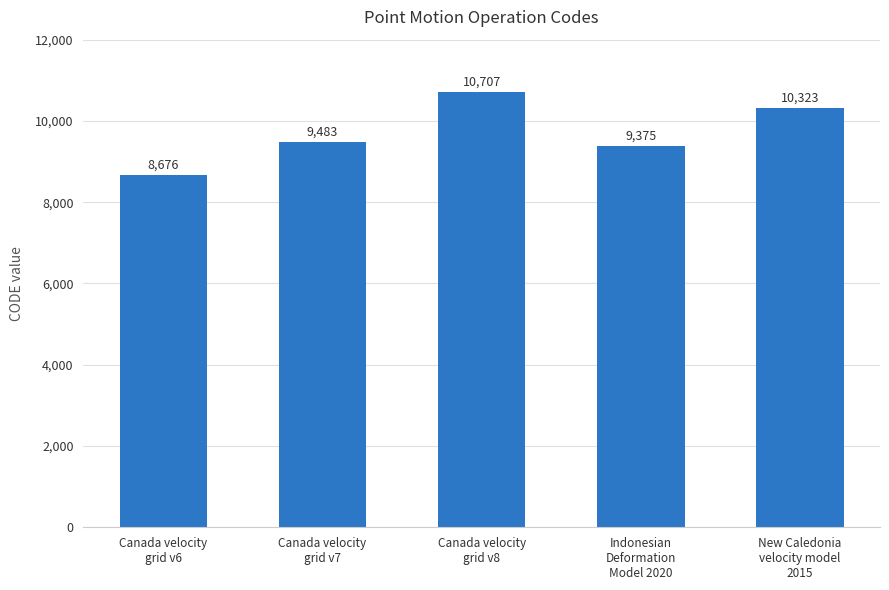

What is the sum of all values?

48564